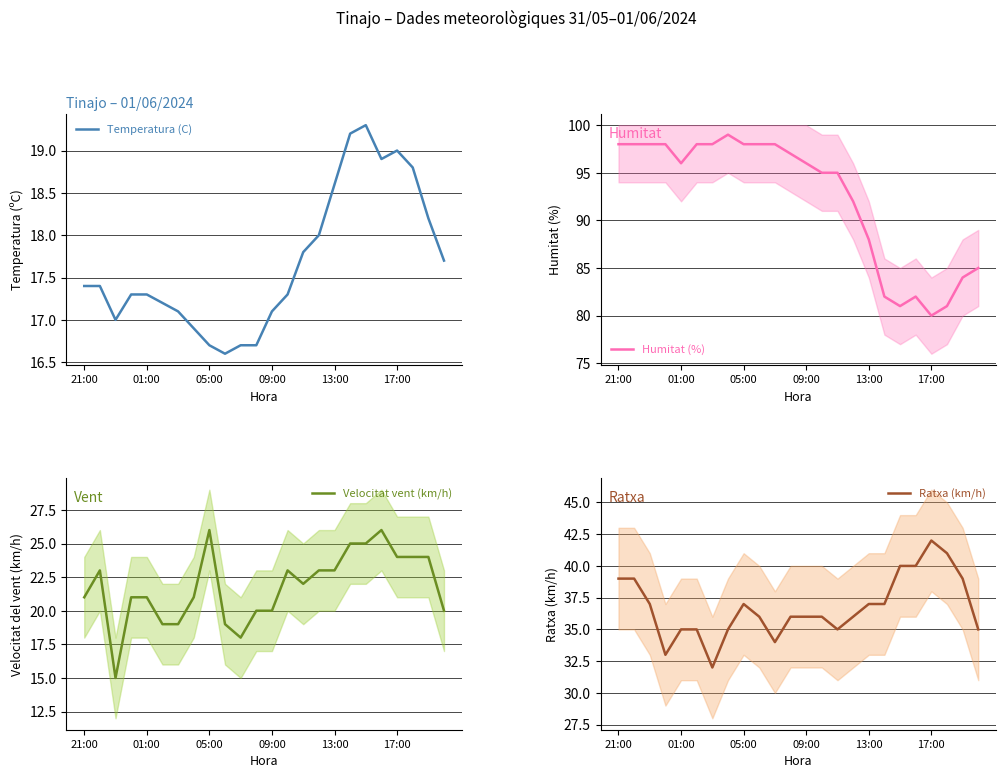

What is the highest value of the Temperatura (C) series?

19.3